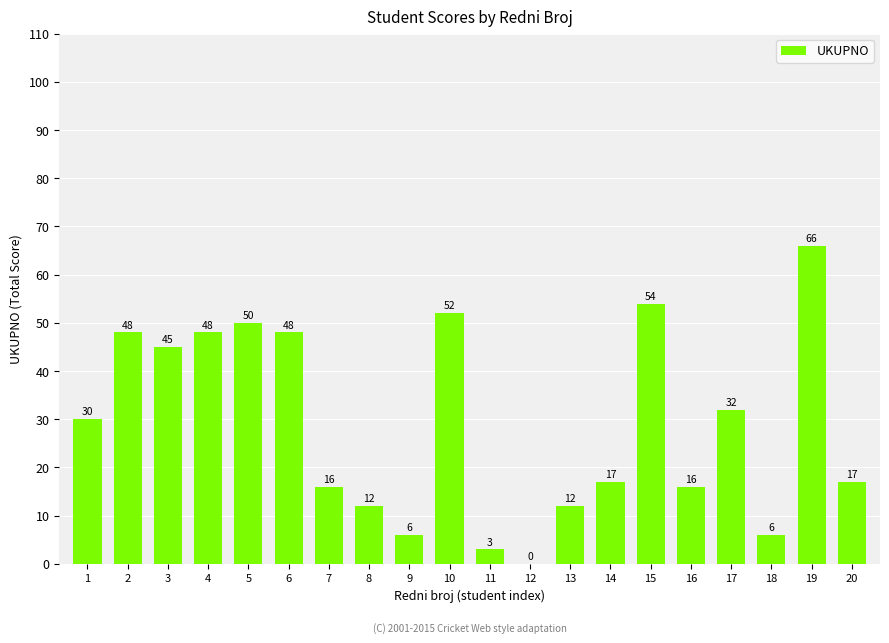

Is it true that the value at 3 is 14?

False